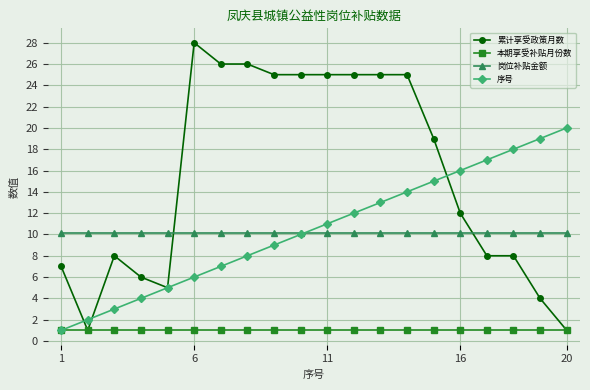

True or false: 岗位补贴金额 and 累计享受政策月数 cross at least once.

True